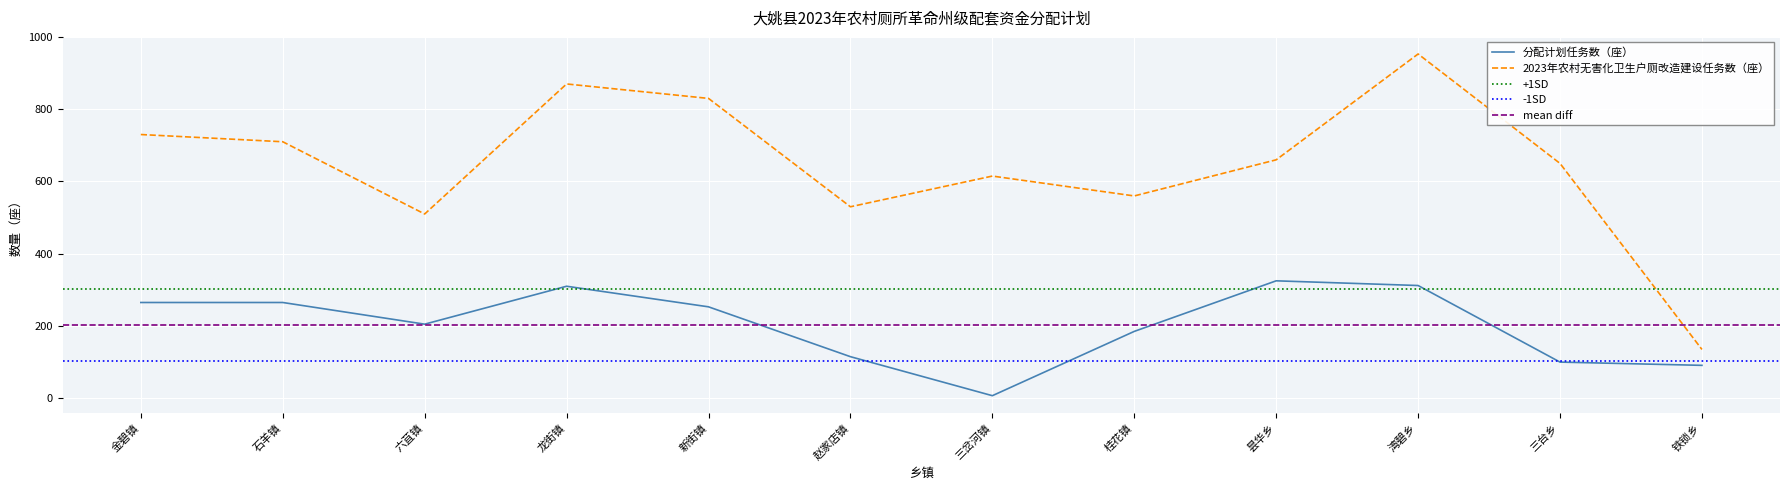

What is the spread (max minus min) of values at 铁锁乡?

44